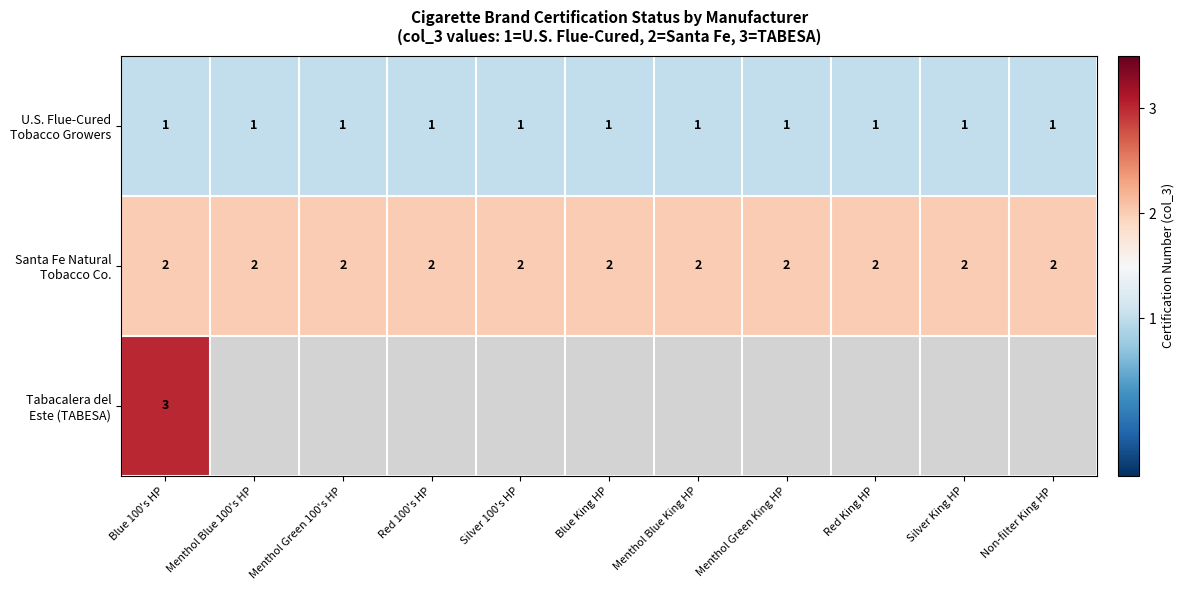

What is the sum of all U.S. Flue-Cured Tobacco Growers values?

11.0